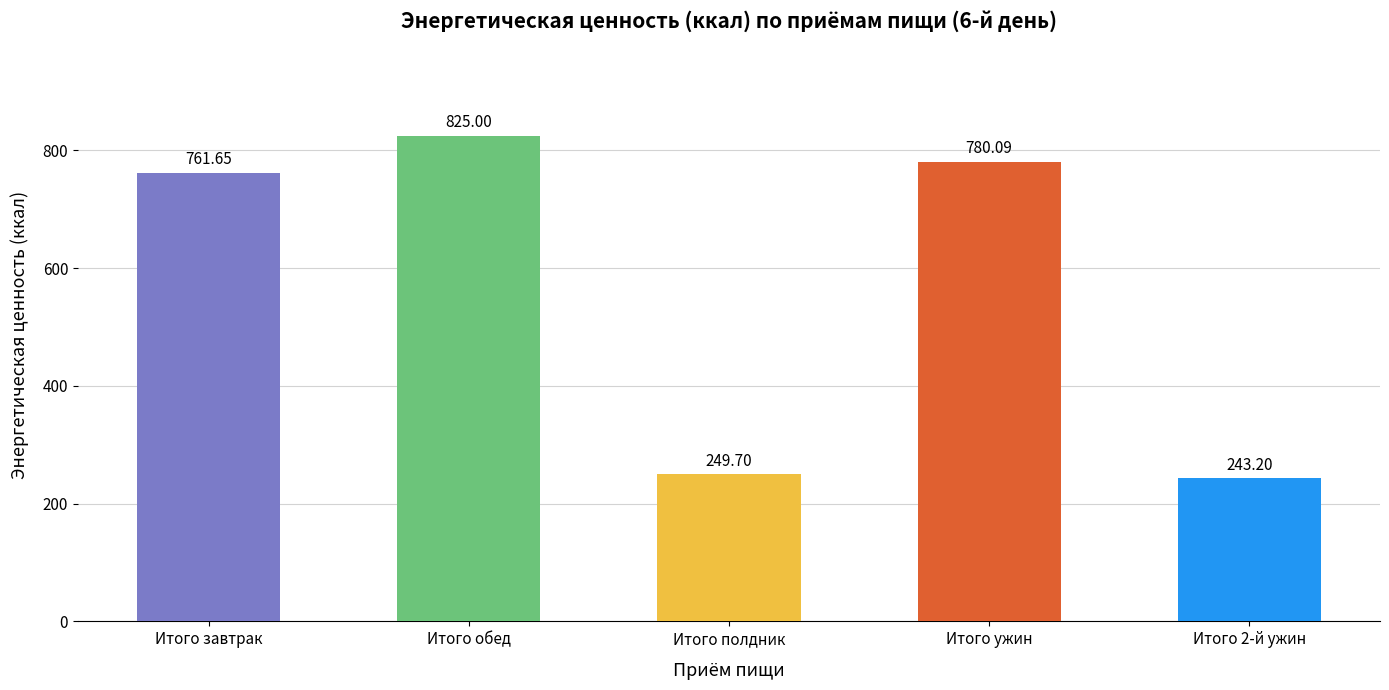

What is the label of the 5th bar from the right?

Итого завтрак